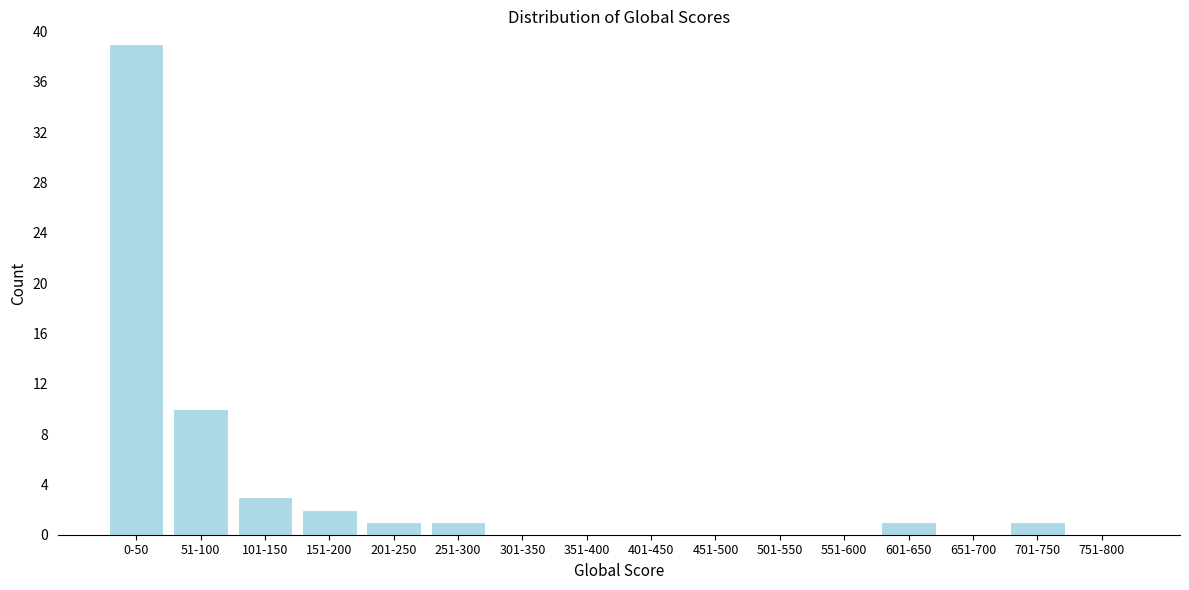

Reading left to right, extract all data points from this chart.

0-50=39	51-100=10	101-150=3	151-200=2	201-250=1	251-300=1	301-350=0	351-400=0	401-450=0	451-500=0	501-550=0	551-600=0	601-650=1	651-700=0	701-750=1	751-800=0